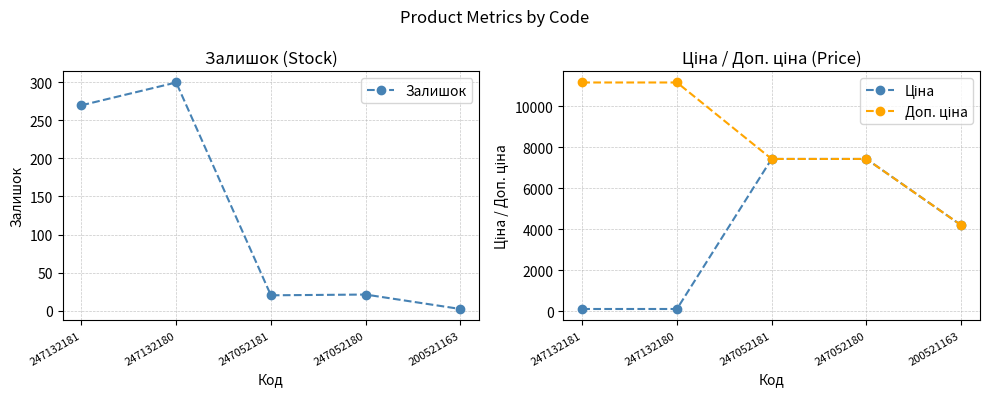

At which label does Доп. ціна reach its peak?

247132181